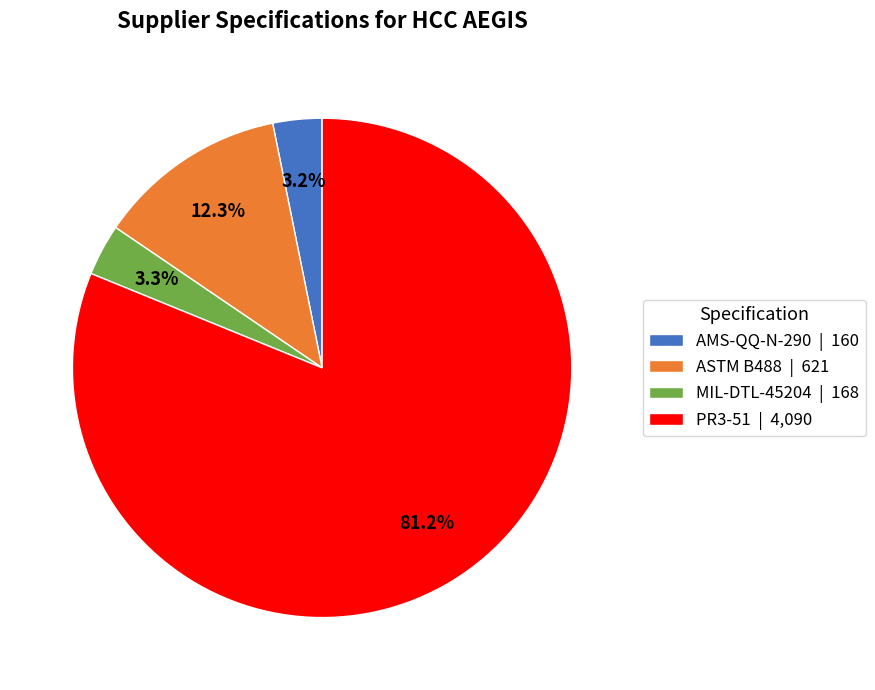

Is the sum of MIL-DTL-45204 | 168 and AMS-QQ-N-290 | 160 greater than half?

No